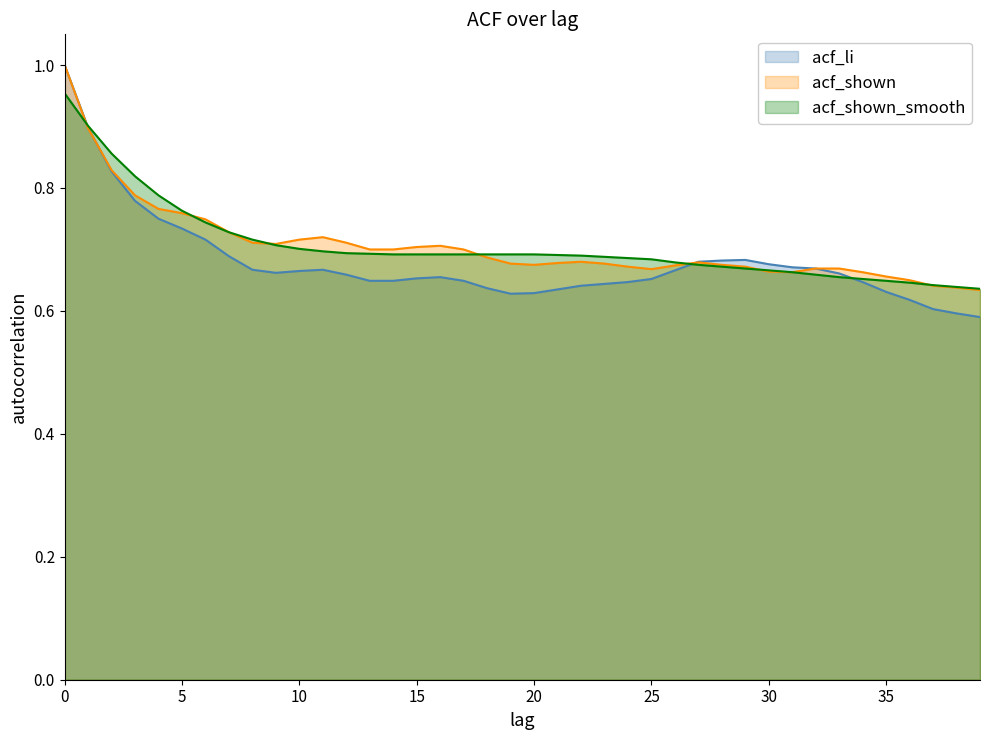

True or false: acf_shown_smooth has a value of 0.6 at 35.

True